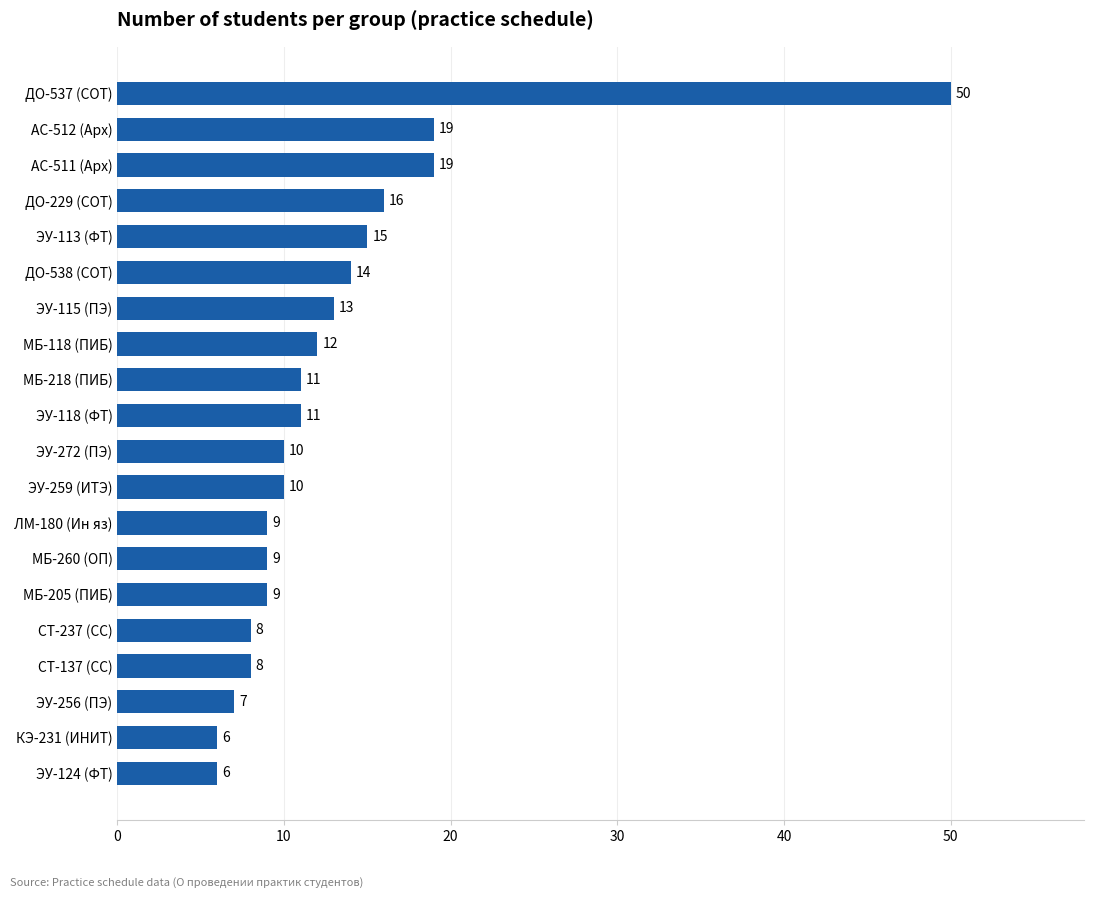

Reading bottom to top, list all the values displayed in this chart.

ЭУ-124 (ФТ)=6	КЭ-231 (ИНИТ)=6	ЭУ-256 (ПЭ)=7	СТ-137 (СС)=8	СТ-237 (СС)=8	МБ-205 (ПИБ)=9	МБ-260 (ОП)=9	ЛМ-180 (Ин яз)=9	ЭУ-259 (ИТЭ)=10	ЭУ-272 (ПЭ)=10	ЭУ-118 (ФТ)=11	МБ-218 (ПИБ)=11	МБ-118 (ПИБ)=12	ЭУ-115 (ПЭ)=13	ДО-538 (СОТ)=14	ЭУ-113 (ФТ)=15	ДО-229 (СОТ)=16	АС-511 (Арх)=19	АС-512 (Арх)=19	ДО-537 (СОТ)=50